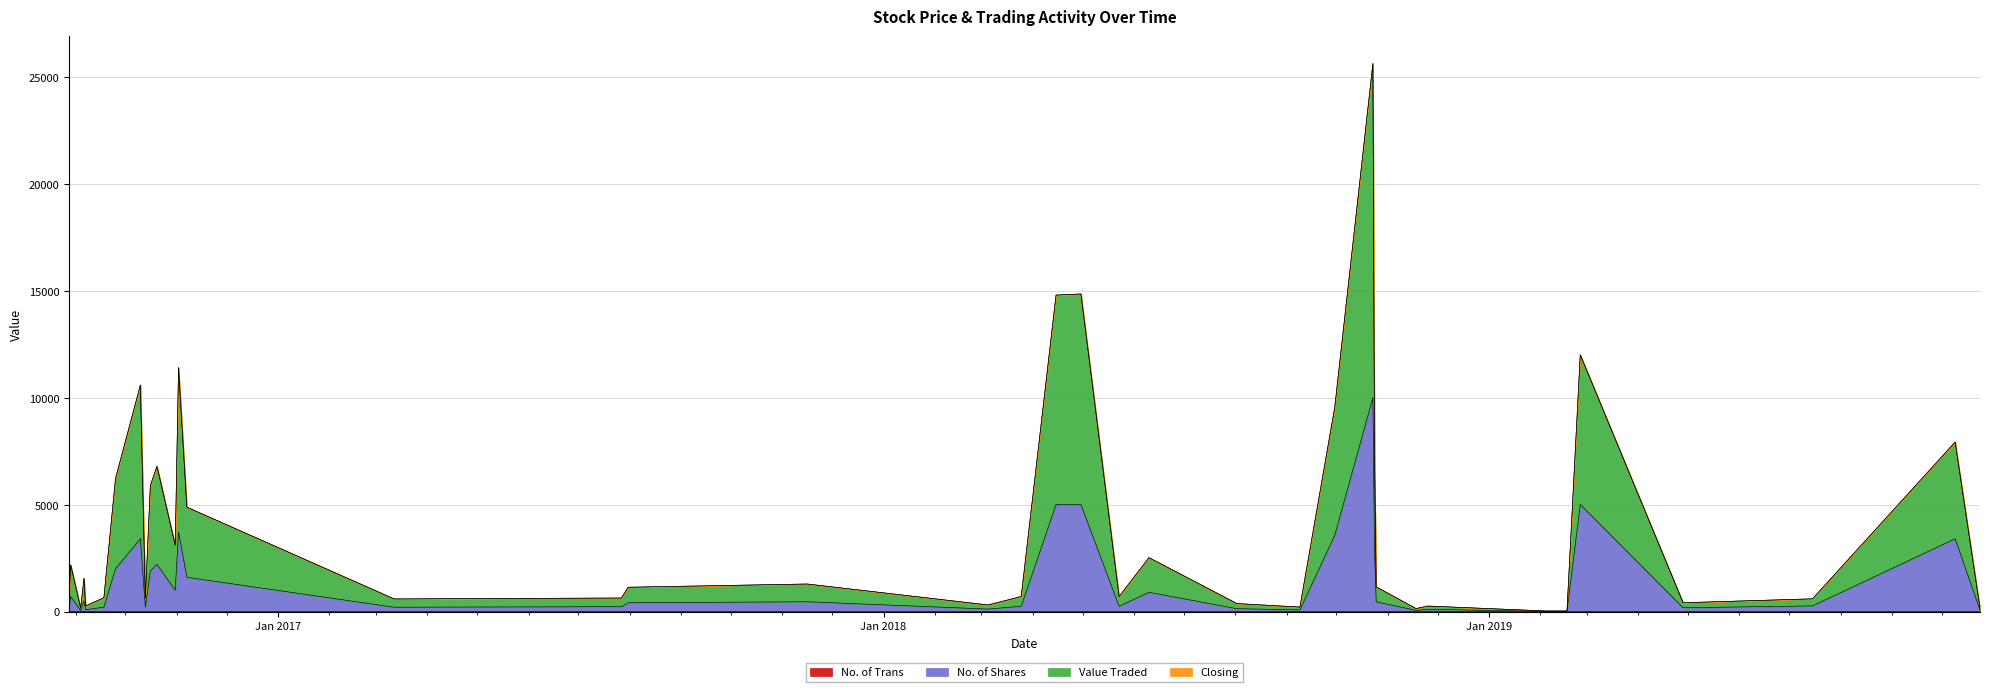

What is the difference between the maximum and second lowest values in the Closing series?

0.9